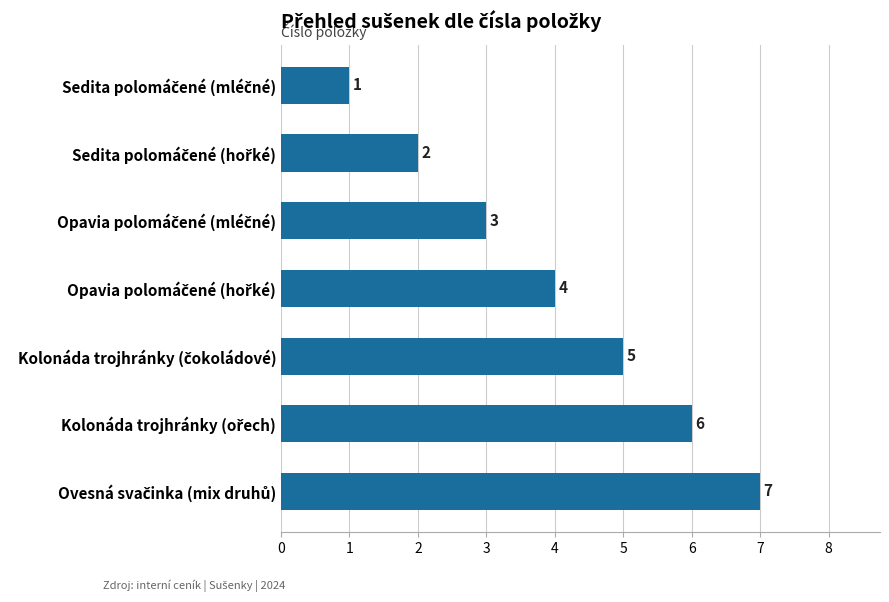

What is the maximum value shown in the chart?

7